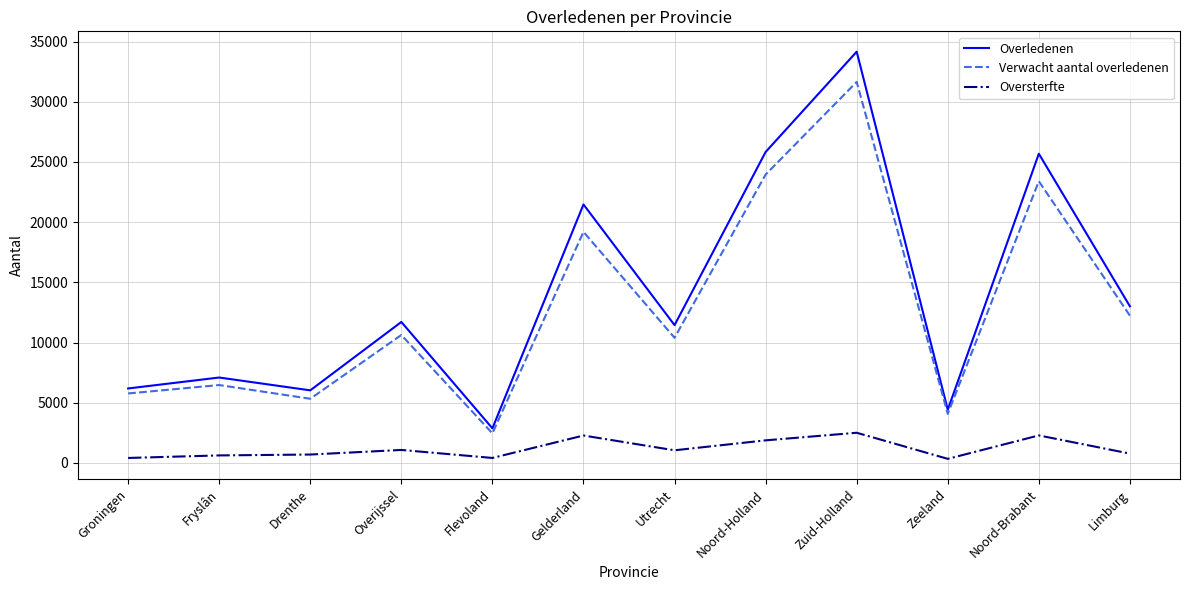

What position from the left is Utrecht?

7